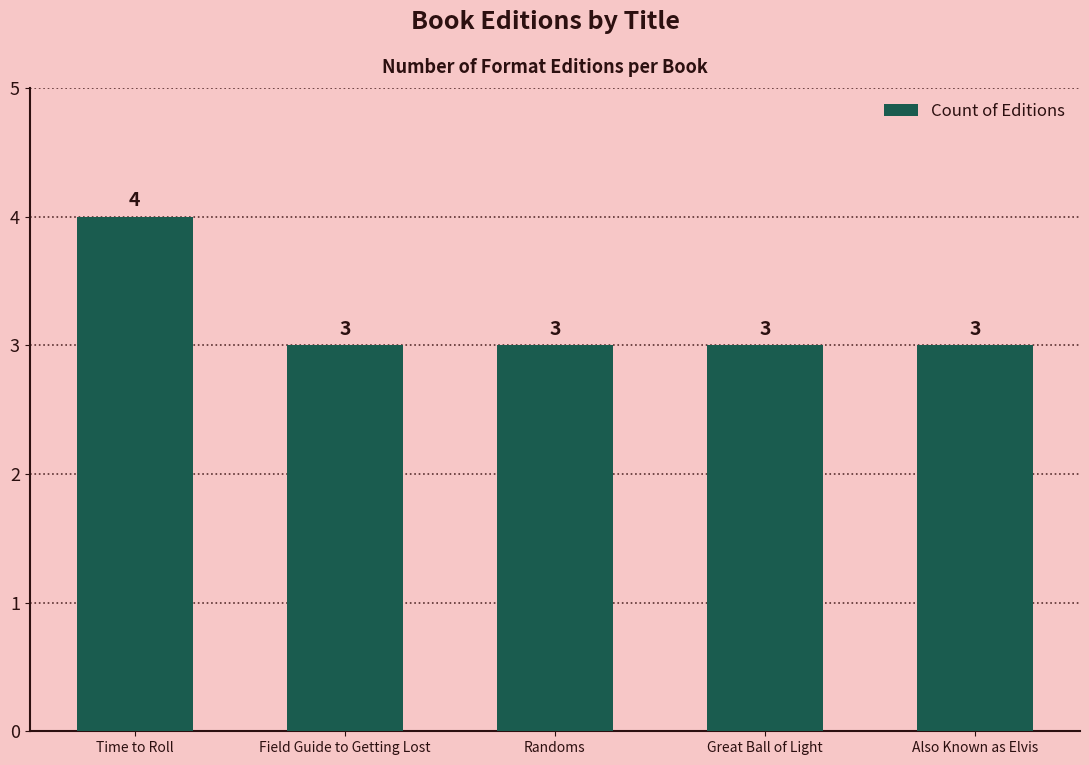

Which has a higher value, Time to Roll or Field Guide to Getting Lost?

Time to Roll